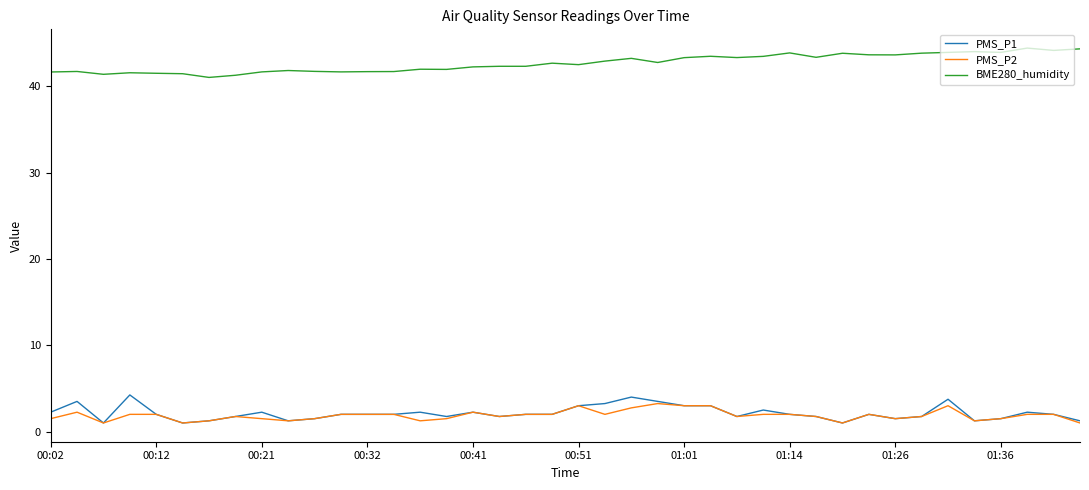

True or false: PMS_P2 and BME280_humidity intersect in this chart.

False